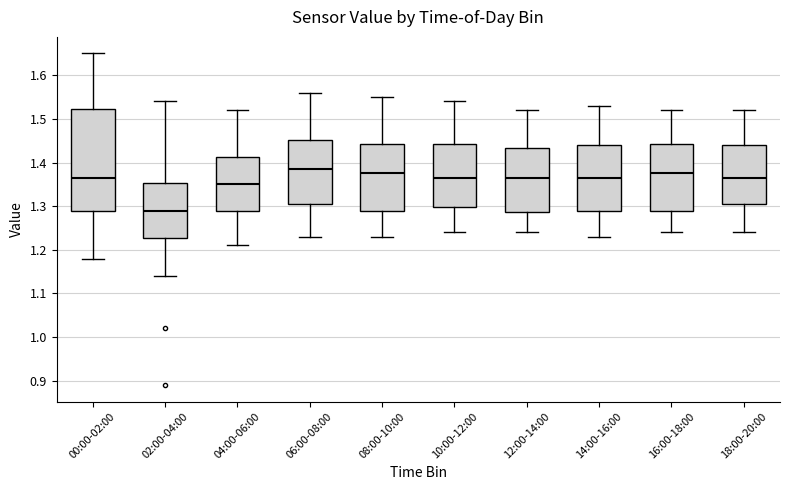

Reading left to right, read every box against the y-axis: the position of its median line, the range the box covers, and the ends of its whiskers. The values are not printed on the chart, so give them approximately, as read against the axis.

00:00-02:00: median 1.37, box 1.29 to 1.52, whiskers 1.18 to 1.65
02:00-04:00: median 1.29, box 1.23 to 1.35, whiskers 1.14 to 1.54
04:00-06:00: median 1.35, box 1.29 to 1.41, whiskers 1.21 to 1.52
06:00-08:00: median 1.39, box 1.31 to 1.45, whiskers 1.23 to 1.56
08:00-10:00: median 1.38, box 1.29 to 1.44, whiskers 1.23 to 1.55
10:00-12:00: median 1.37, box 1.30 to 1.44, whiskers 1.24 to 1.54
12:00-14:00: median 1.37, box 1.29 to 1.43, whiskers 1.24 to 1.52
14:00-16:00: median 1.37, box 1.29 to 1.44, whiskers 1.23 to 1.53
16:00-18:00: median 1.38, box 1.29 to 1.44, whiskers 1.24 to 1.52
18:00-20:00: median 1.37, box 1.31 to 1.44, whiskers 1.24 to 1.52